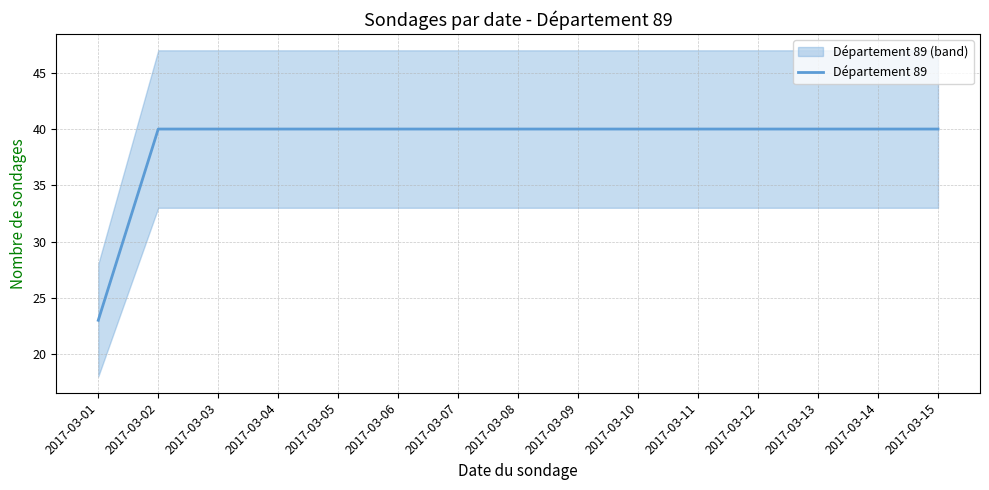

Reading left to right, what are all the values shown in this chart?

23	40	40	40	40	40	40	40	40	40	40	40	40	40	40